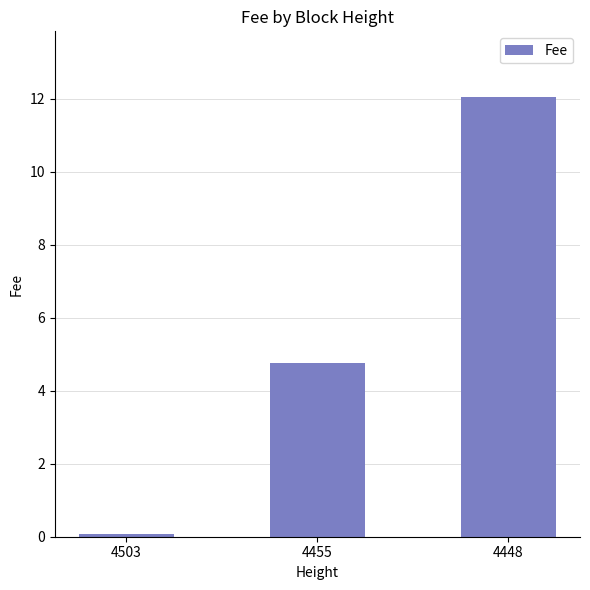

Reading left to right, what are all the values shown in this chart?

0.1	4.8	12.0